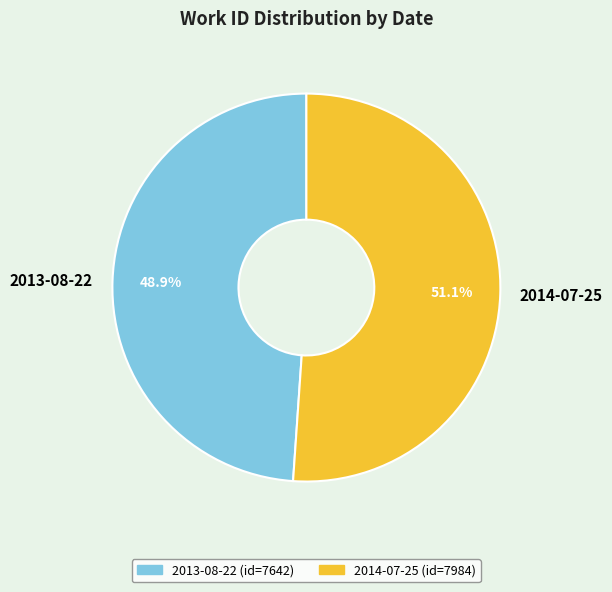

Approximately how many times larger is the value at 2013-08-22 compared to 2014-07-25?

1.0